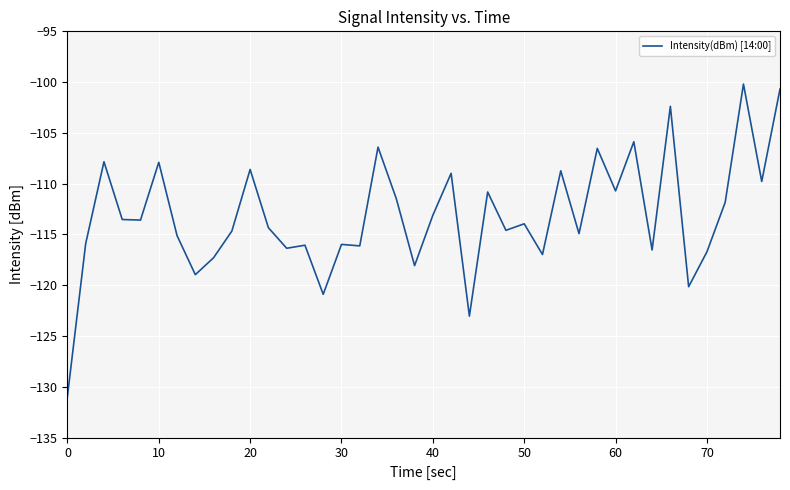

True or false: the data has more than 1 interior local peaks.

True